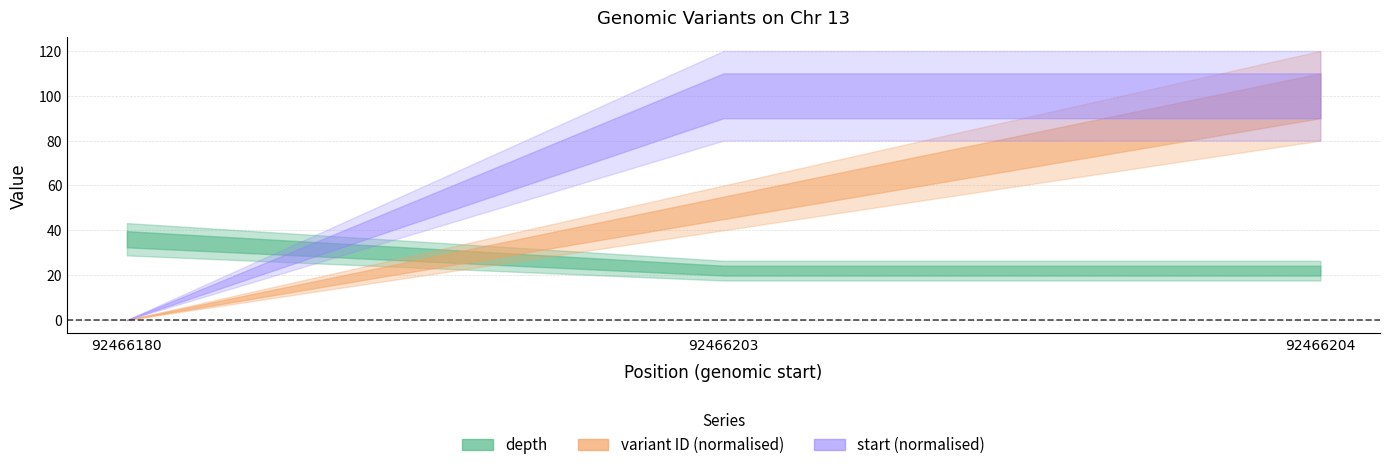

Does the chart display data point markers on the line(s)?

No